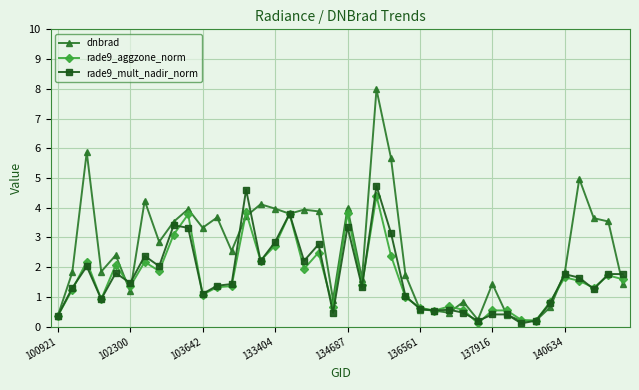

Which series has the widest spread of values?

dnbrad